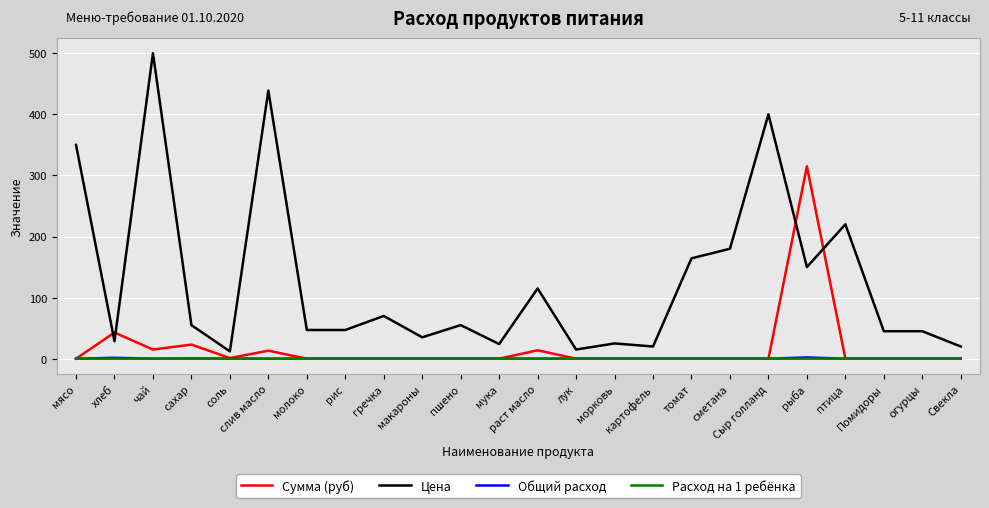

The Сумма (руб) series shows 0.0 at рис. True or false?

True